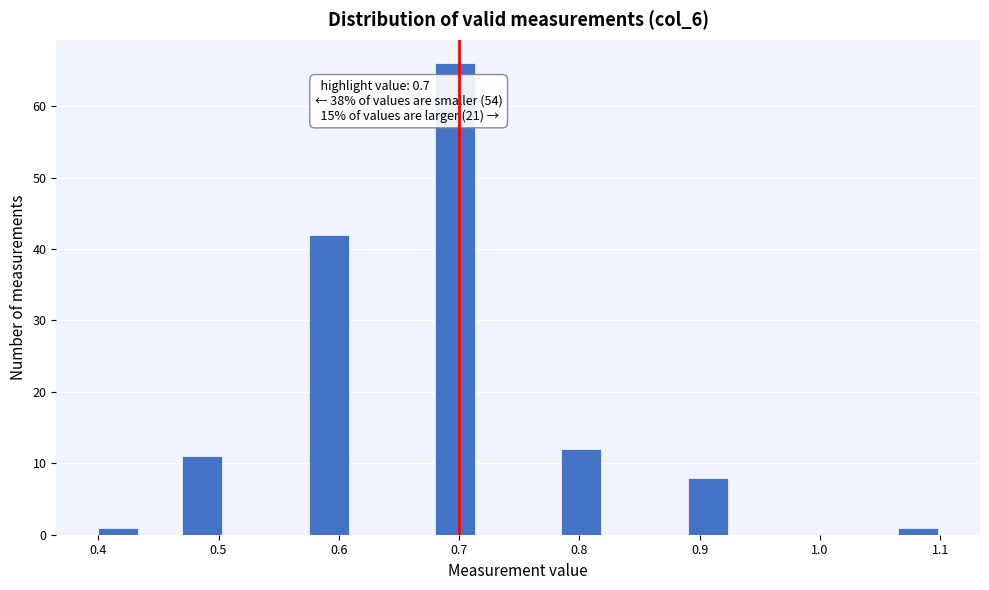

Around what value on the x-axis is the tallest bar? Give the approximate position of its centre, as read against the axis.

0.70